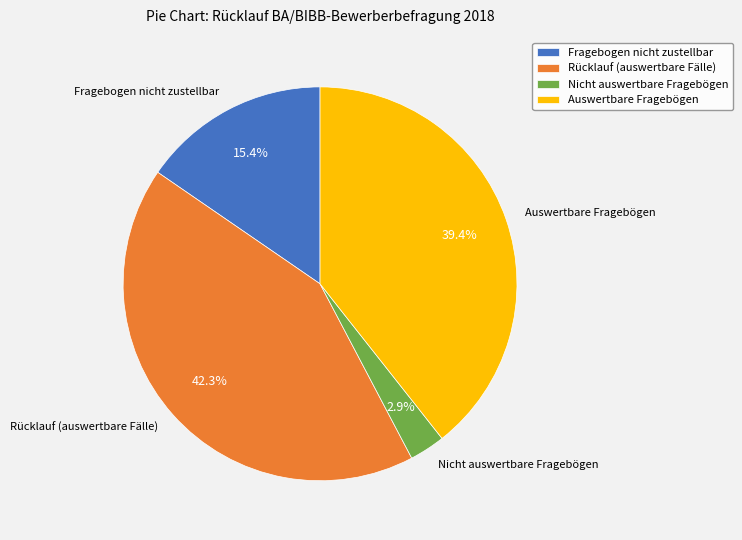

Rank the categories by value from lowest to highest.

Nicht auswertbare Fragebögen, Fragebogen nicht zustellbar, Auswertbare Fragebögen, Rücklauf (auswertbare Fälle)